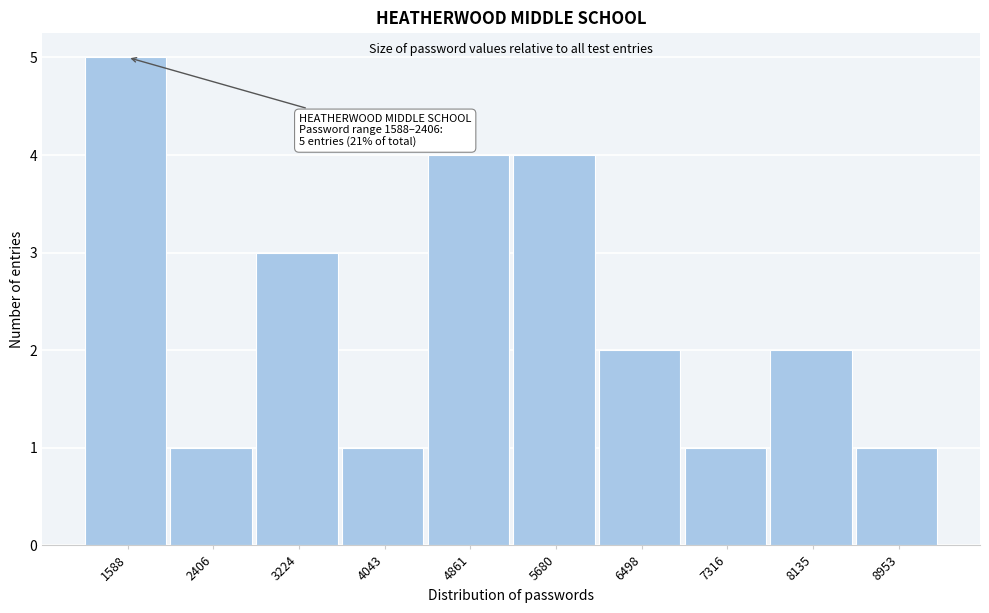

Reading left to right, transcribe all the data shown in this chart.

5	1	3	1	4	4	2	1	2	1